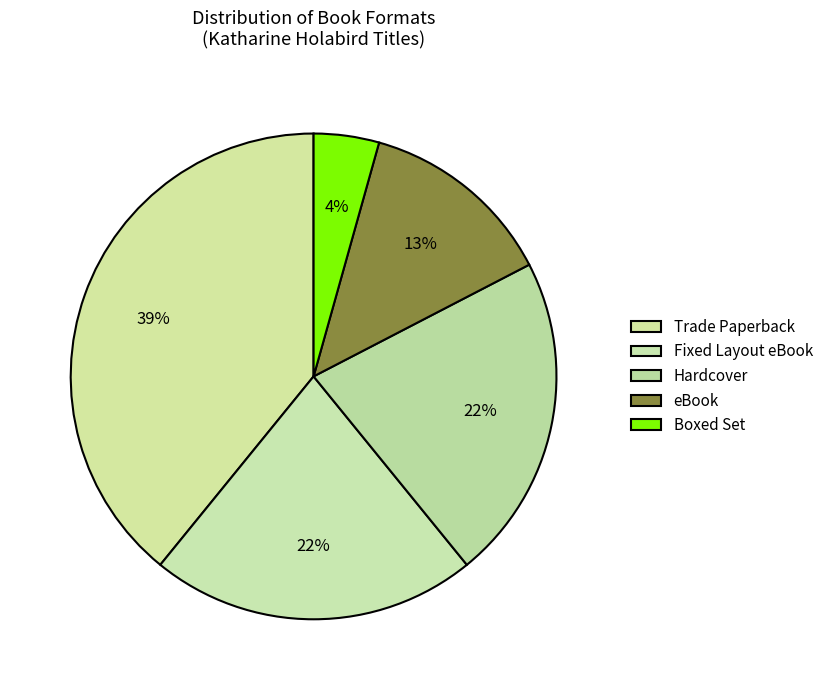

How much of the chart is everything except Trade Paperback?

60.9%